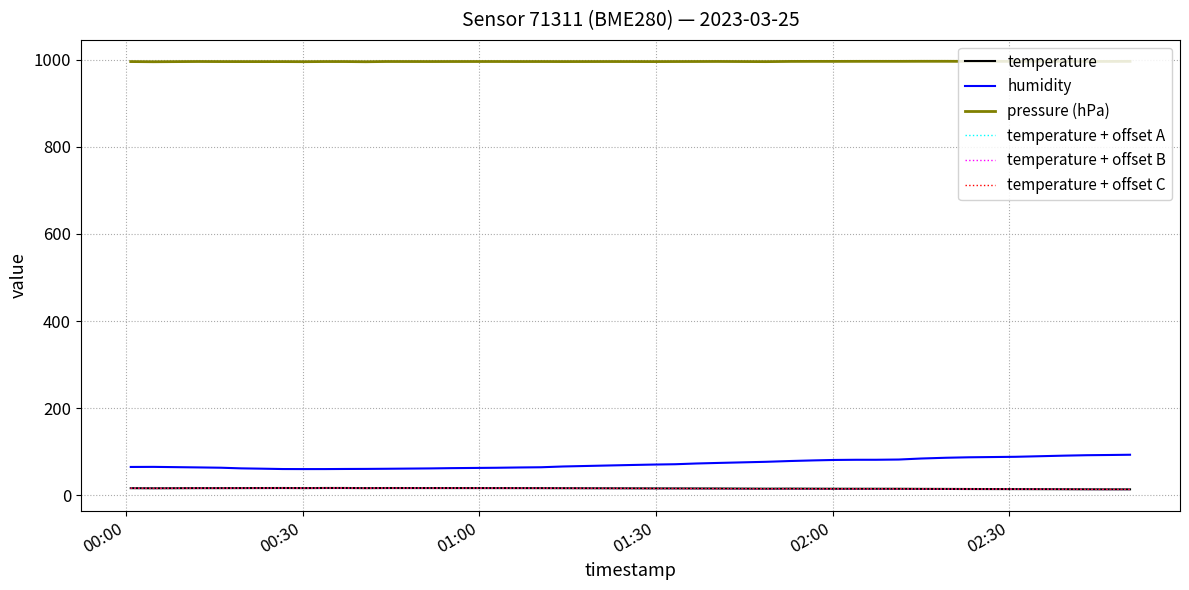

Which series has the largest total across all categories?

pressure (hPa)